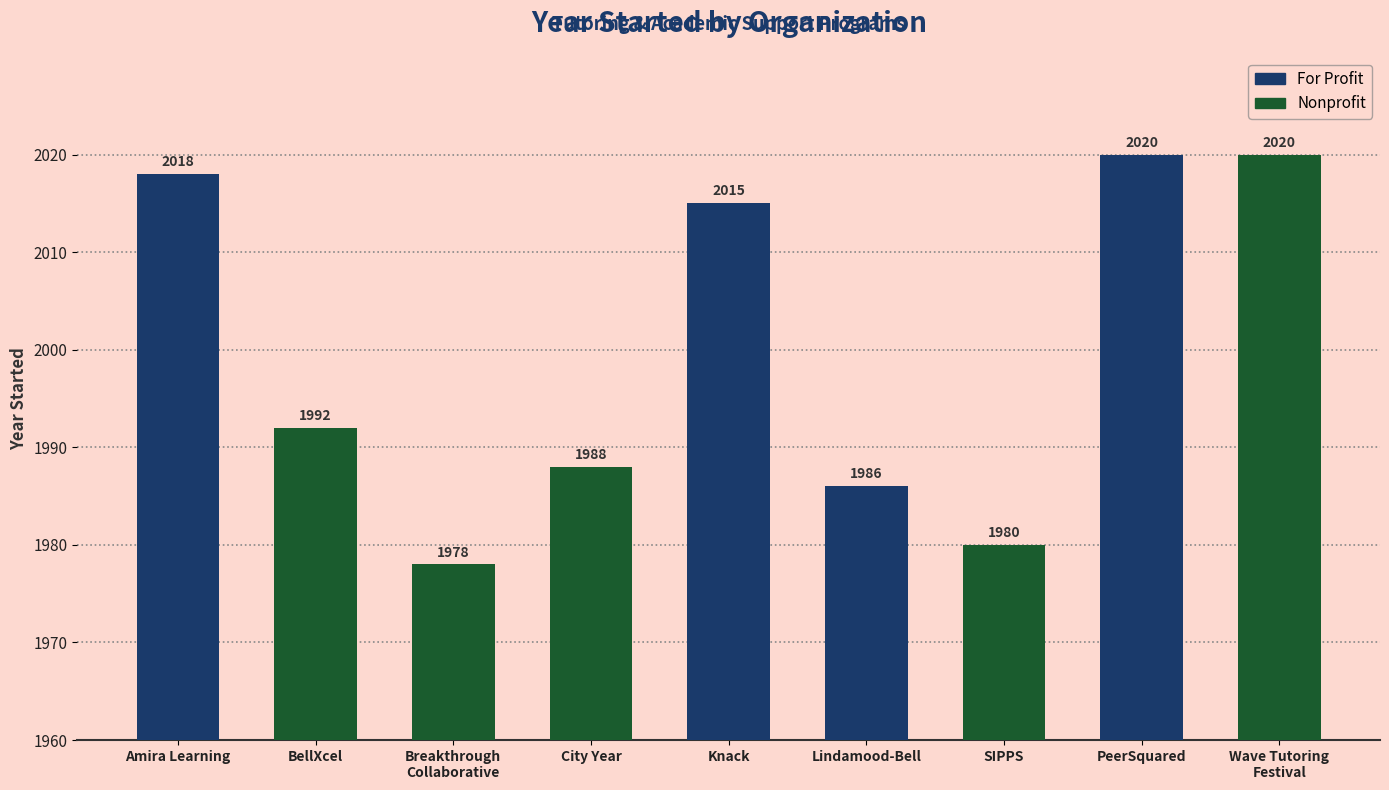

What is the difference between the maximum and minimum values?

42